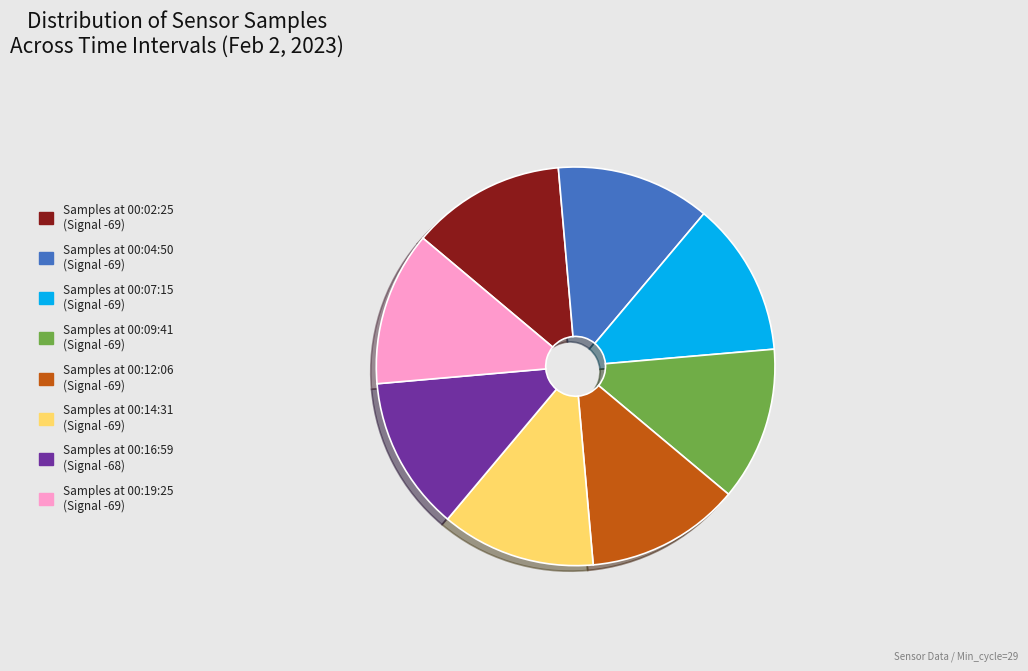

Does any single category account for the majority?

No